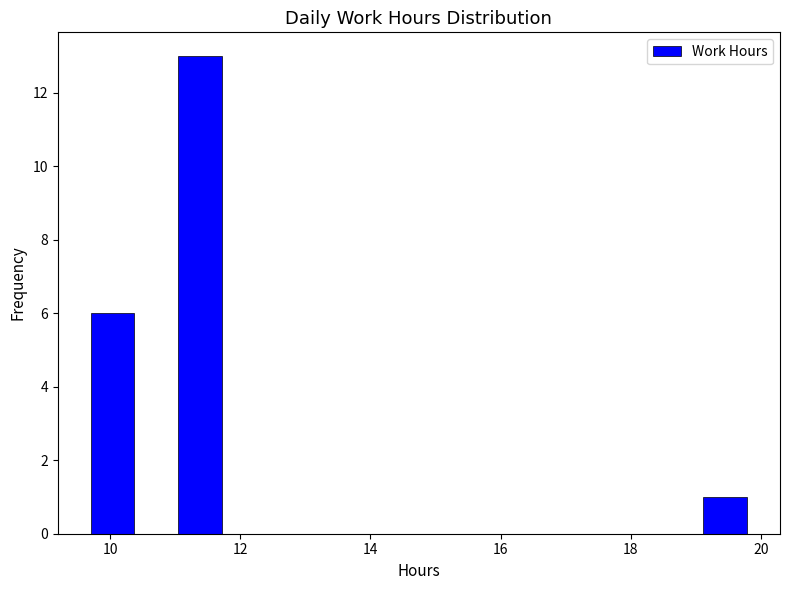

Around what value on the x-axis is the tallest bar? Give the approximate position of its centre, as read against the axis.

11.4